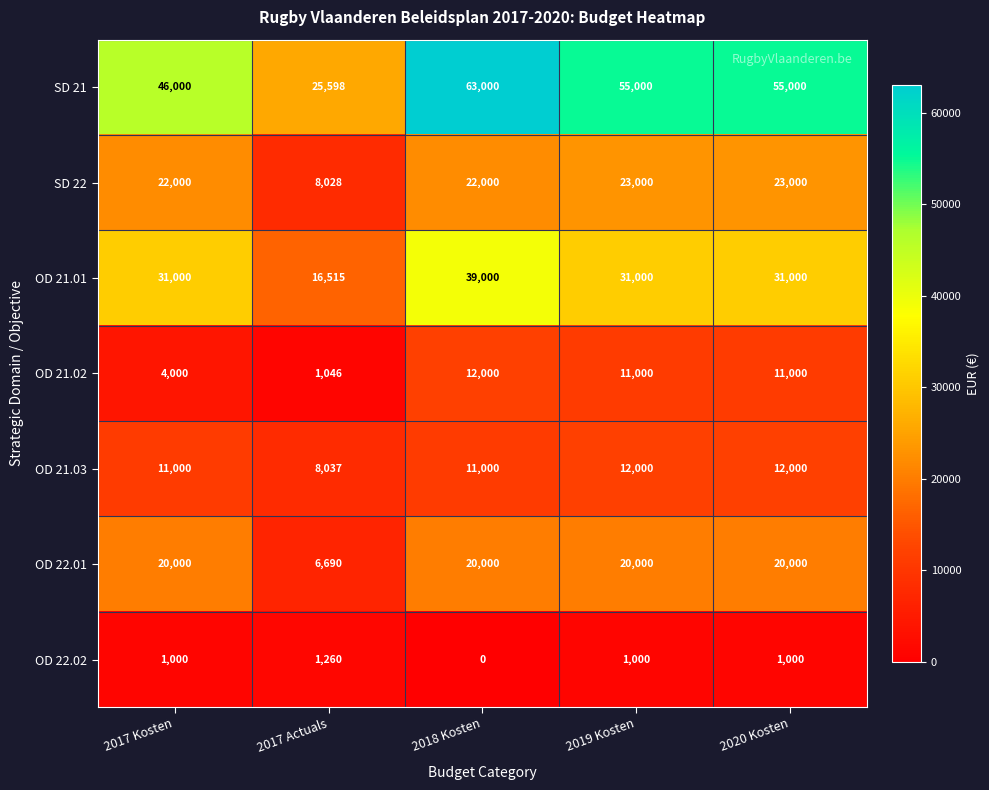

Which label corresponds to the largest value in the chart?

2018 Kosten